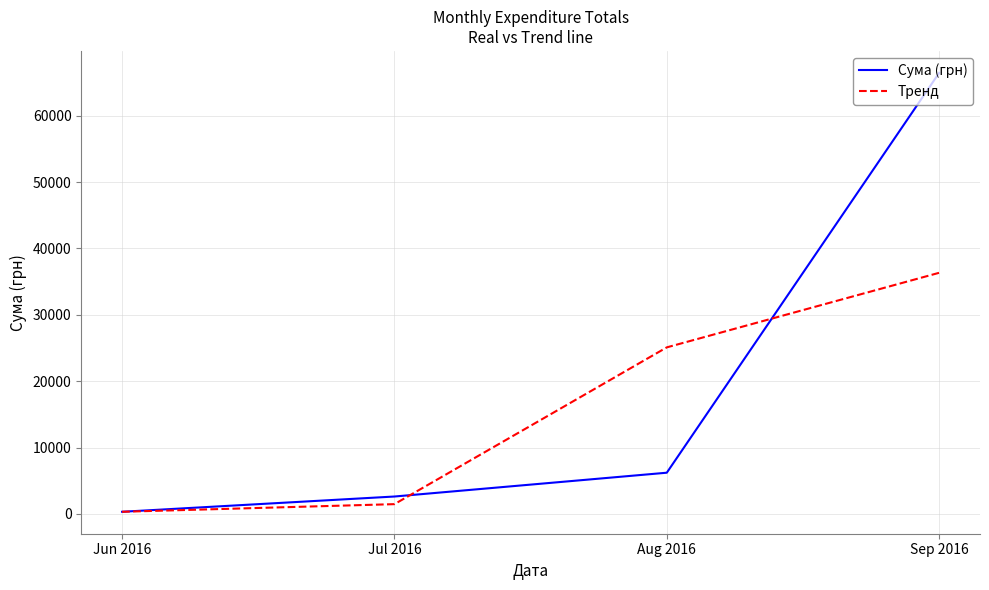

Reading right to left, what are all the values shown in this chart?

Сума (грн): 66457.9	6208.3	2621.0	321.0
Тренд: 36333.1	25095.7	1471.0	321.0